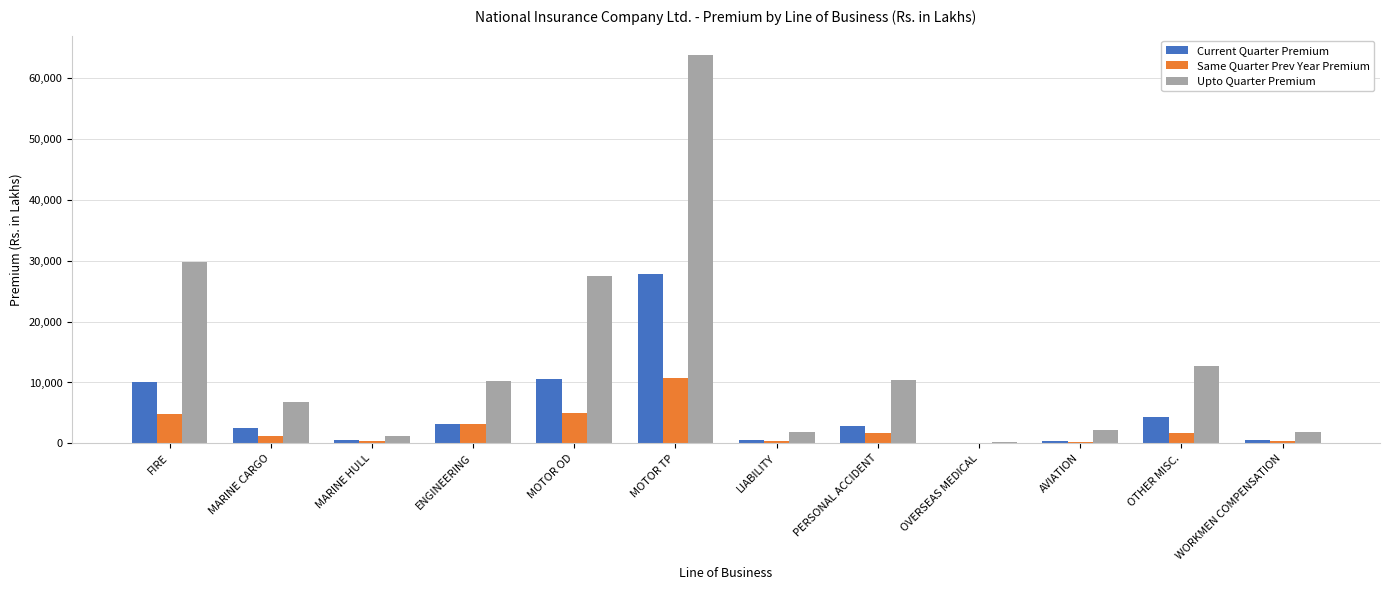

How many categories are shown in the chart?

12